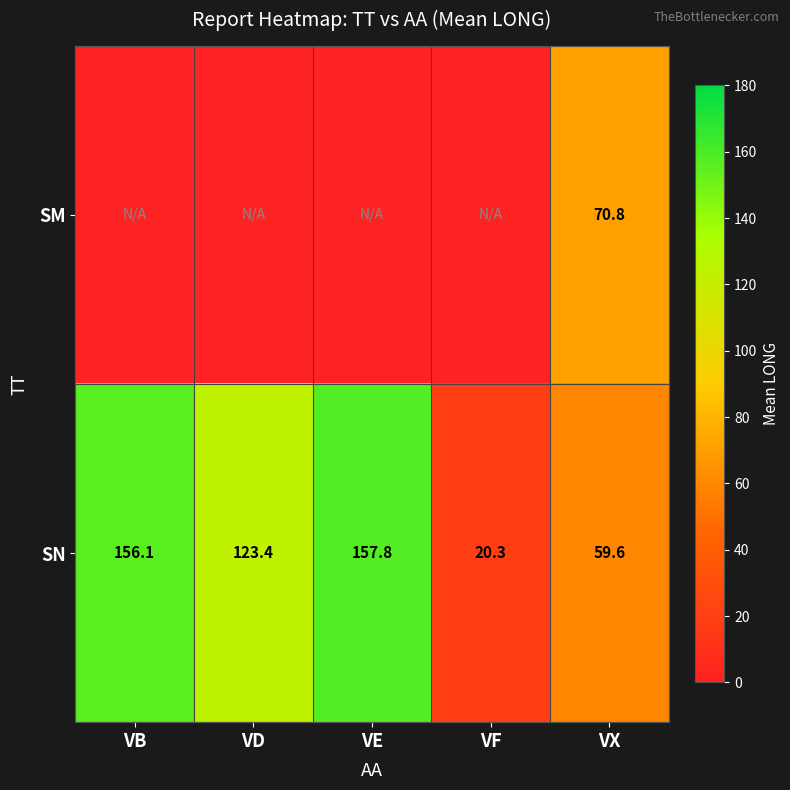

True or false: SM has a value of 70.8 at VX.

True